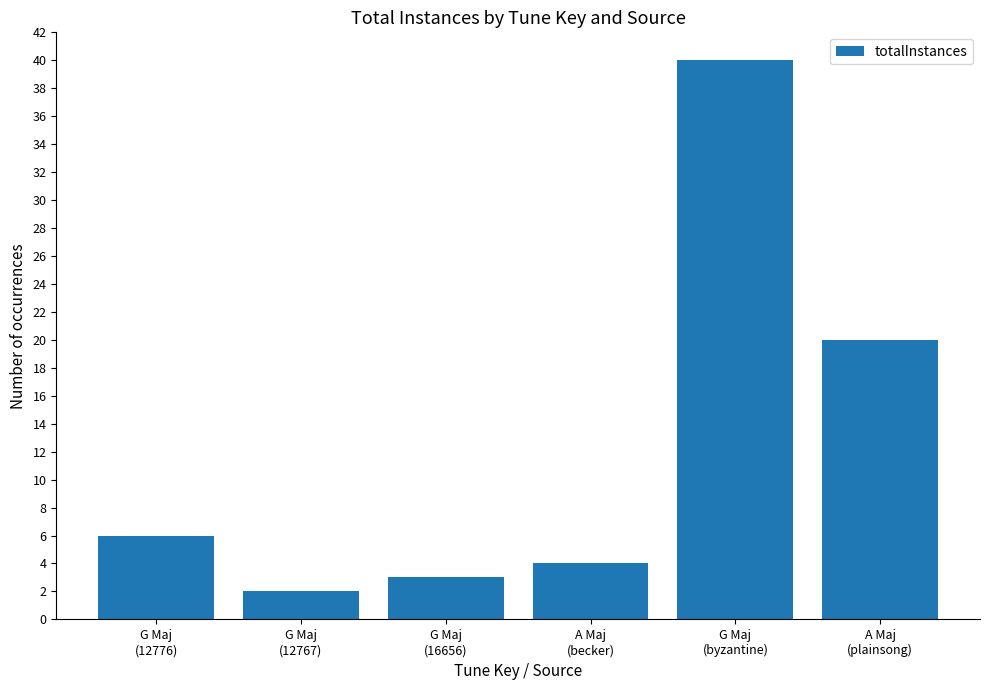

Is it true that the value at G Maj
(16656) is 3?

True